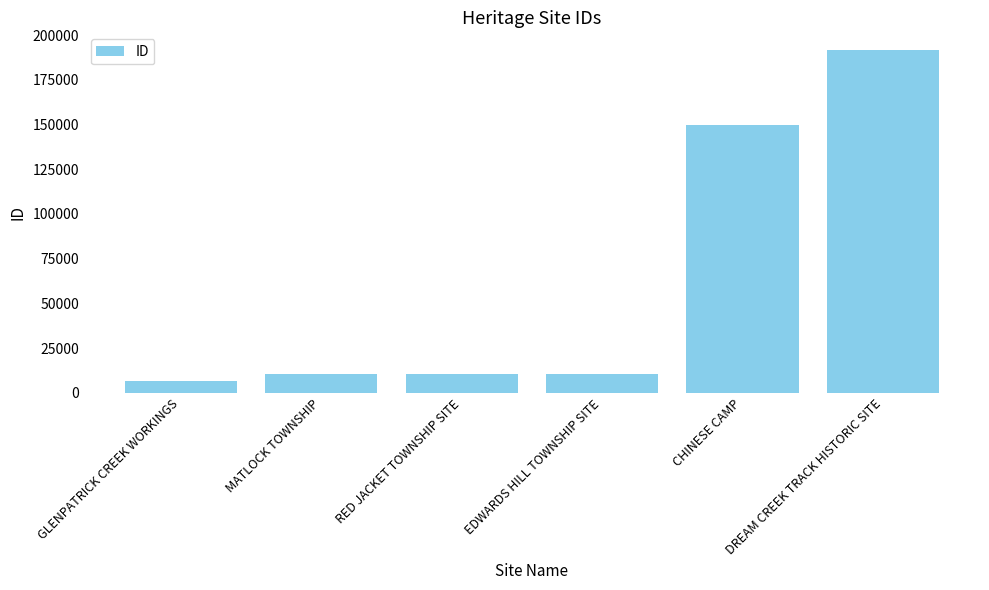

What is the approximate value at MATLOCK TOWNSHIP, to the nearest 10?

10730